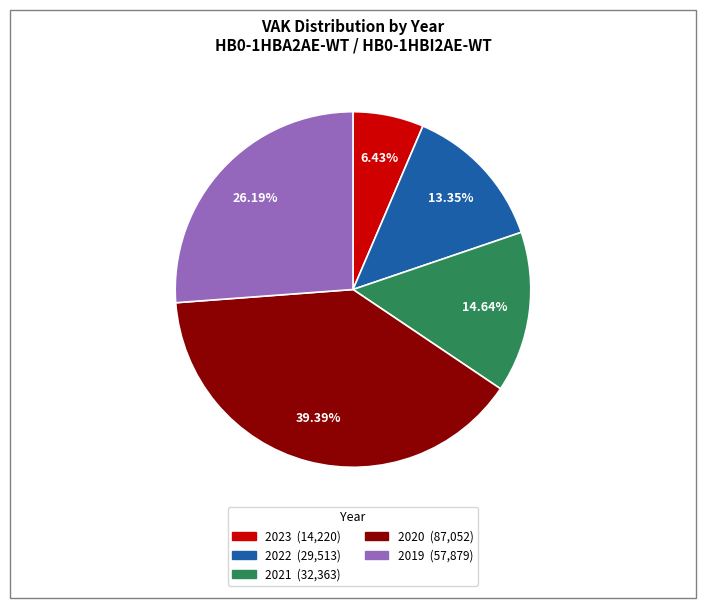

How many slices are in this pie chart?

5